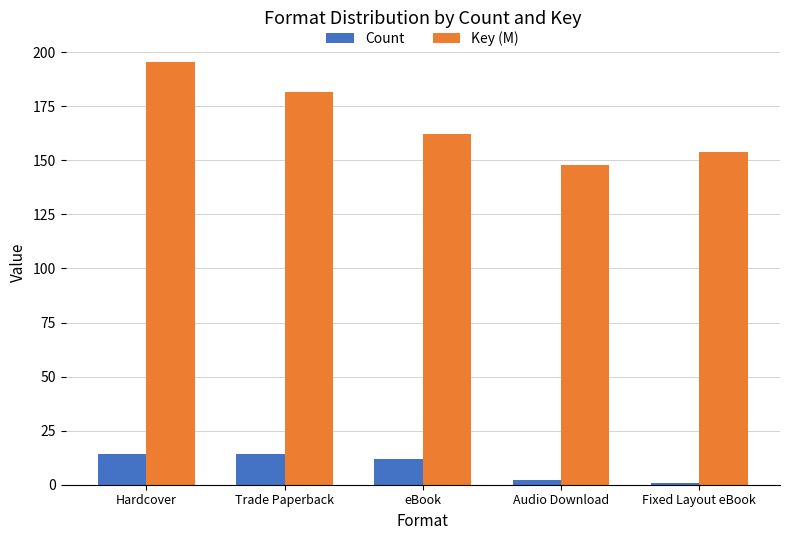

How many categories are shown in the chart?

5